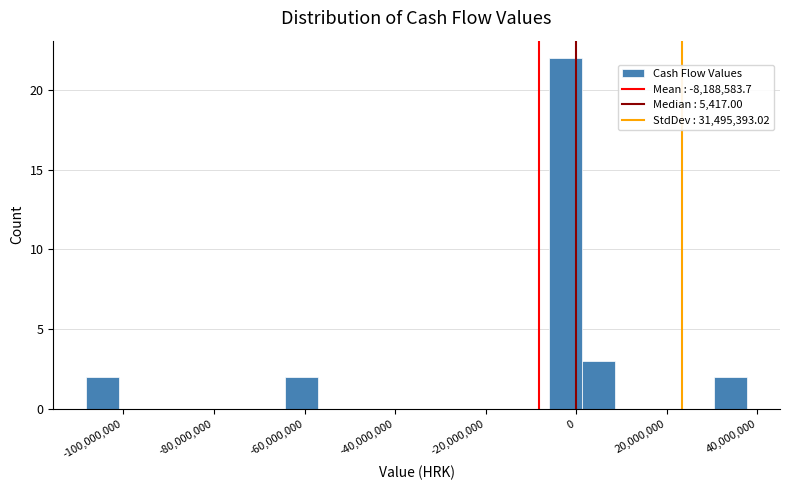

Around what value on the x-axis is the tallest bar? Give the approximate position of its centre, as read against the axis.

-2000000